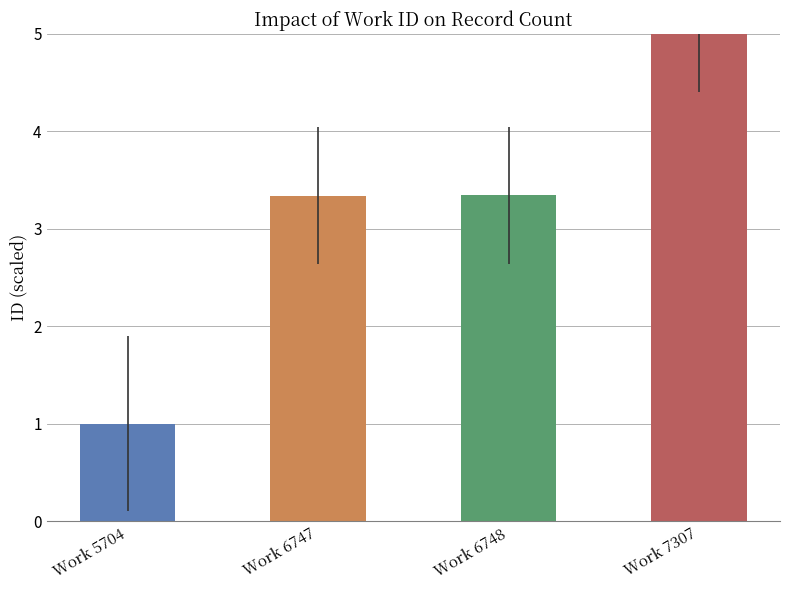

What is the average value?

3.2